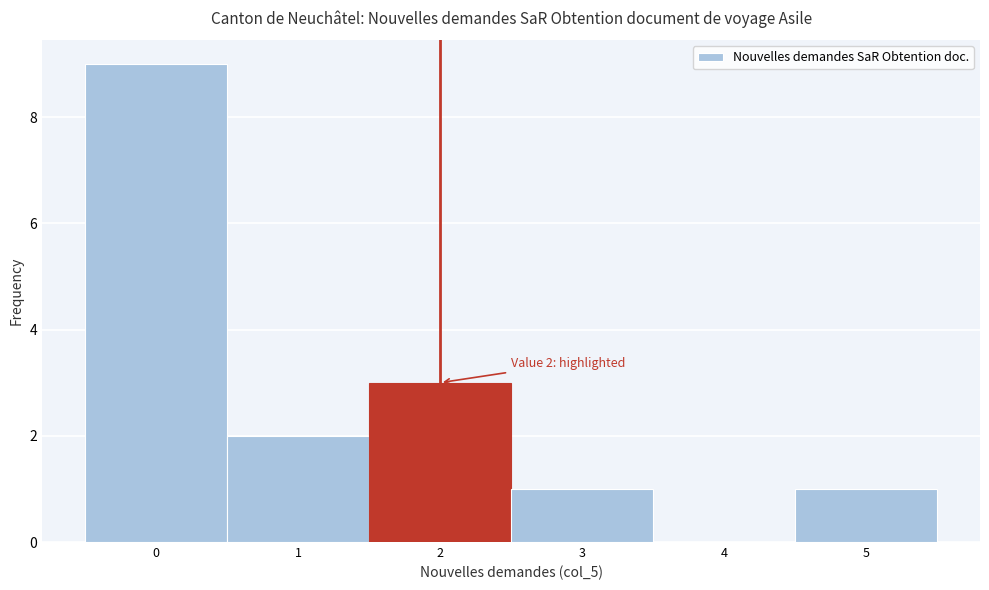

Over which range of the x-axis is the bar tallest?

-0.5 to 0.5